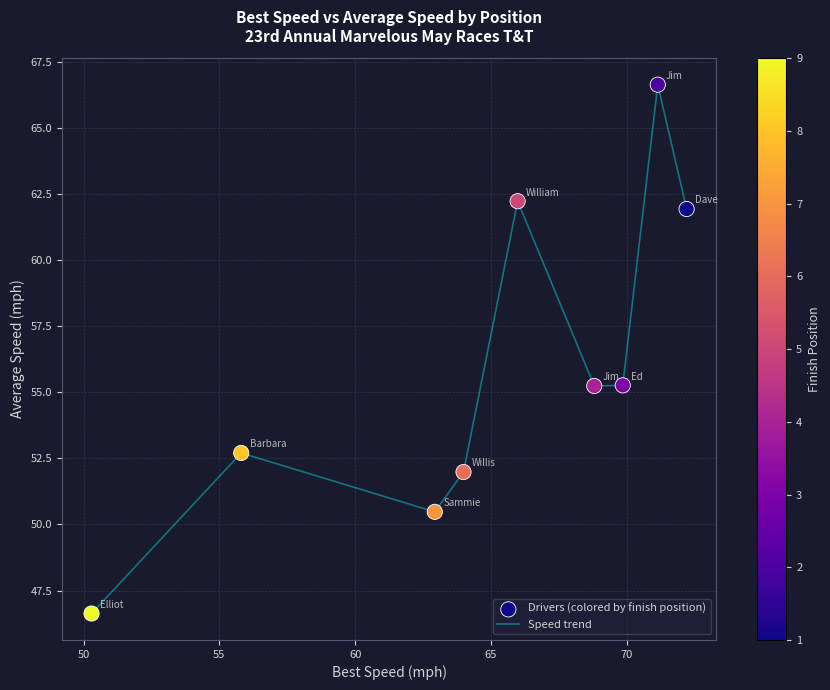

What is the difference between the maximum and minimum values?

20.0